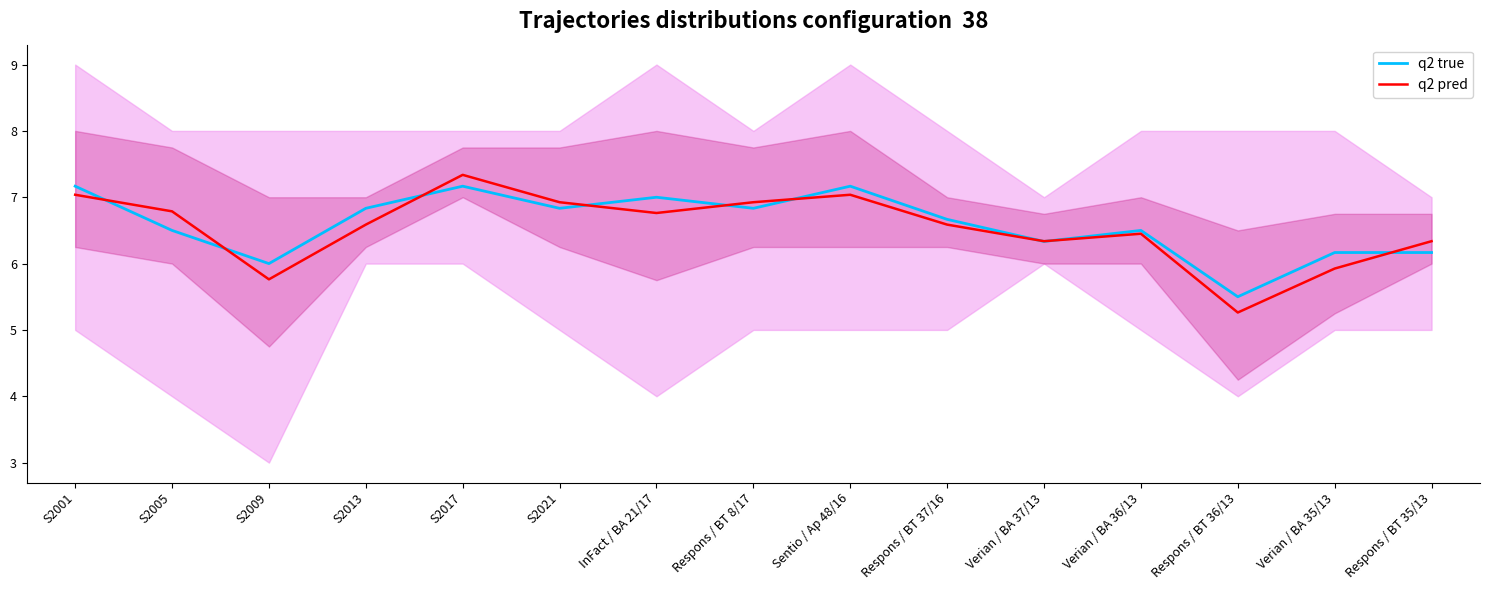

At which label does q2 true first exceed 6?

S2001